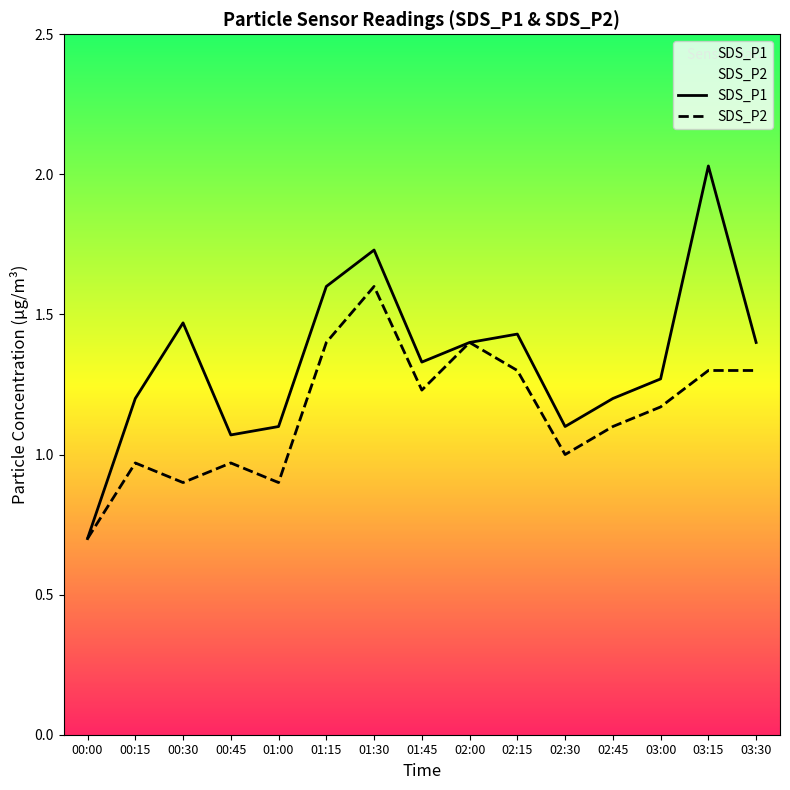

Which label corresponds to the largest value in the chart?

03:15